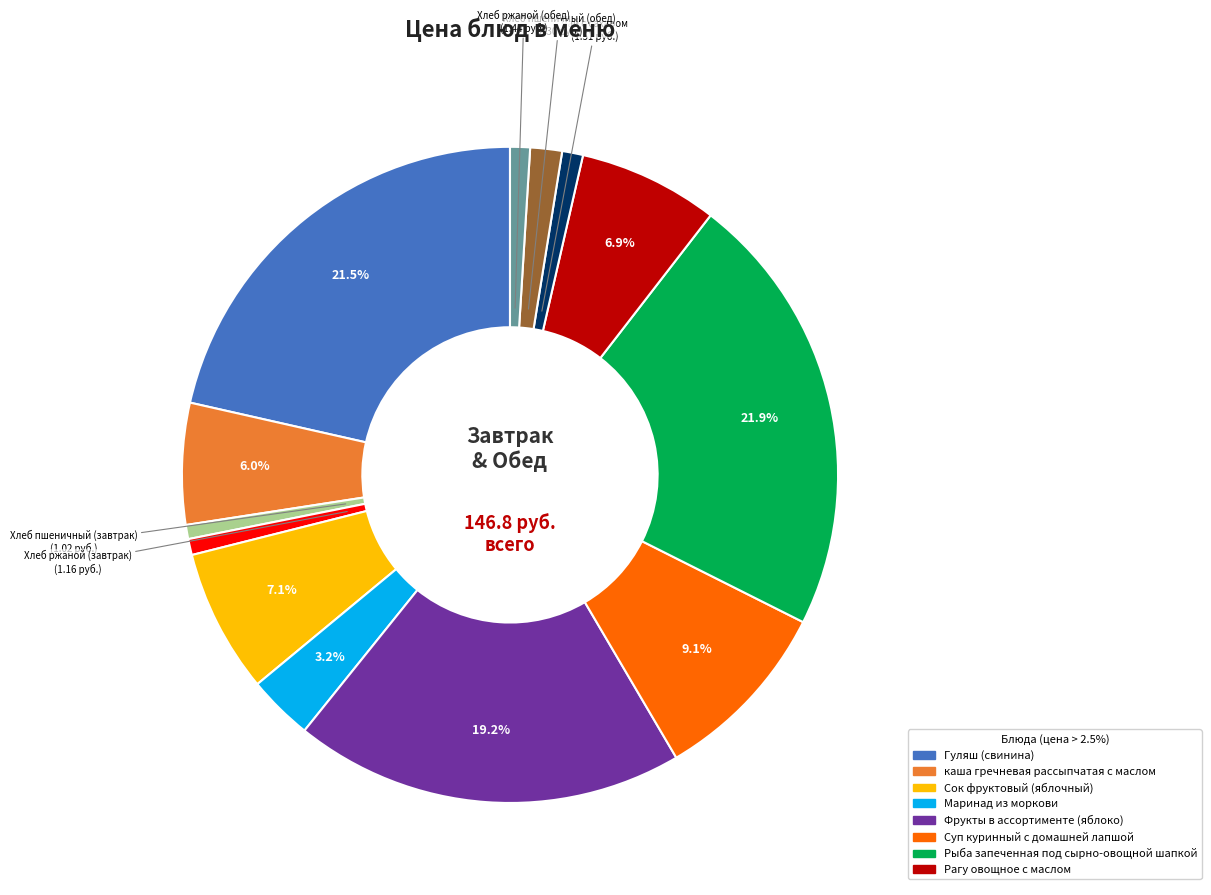

Is there a majority slice in this chart?

No